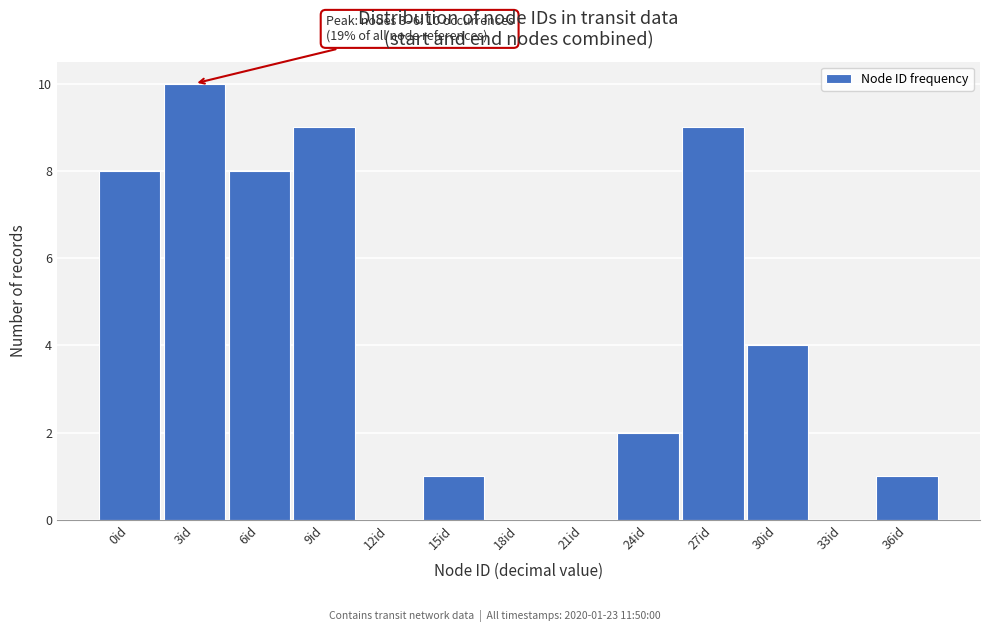

Reading left to right, what are all the values shown in this chart?

0id=8	3id=10	6id=8	9id=9	12id=0	15id=1	18id=0	21id=0	24id=2	27id=9	30id=4	33id=0	36id=1